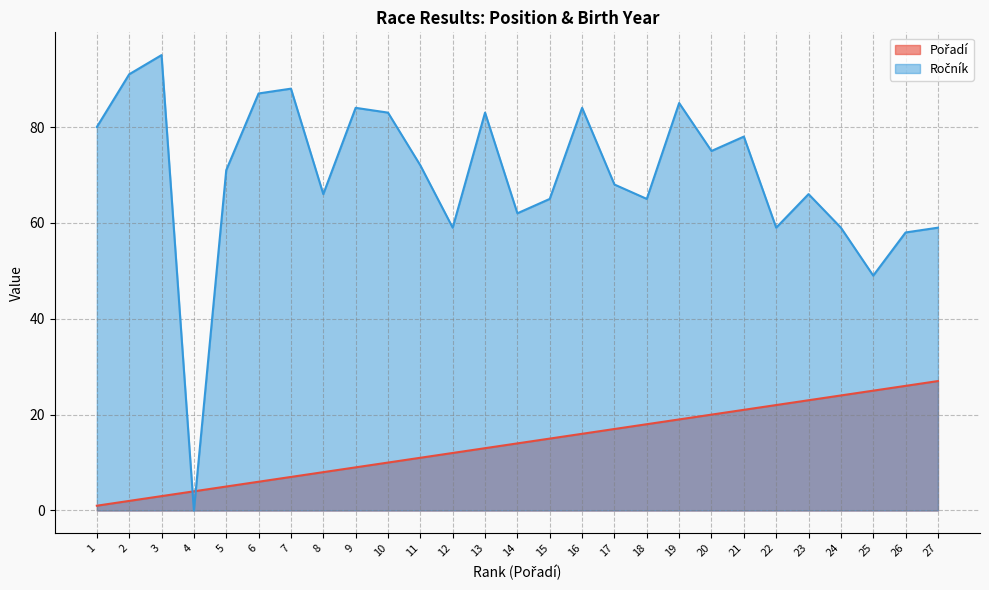

How many categories are shown in the chart?

27